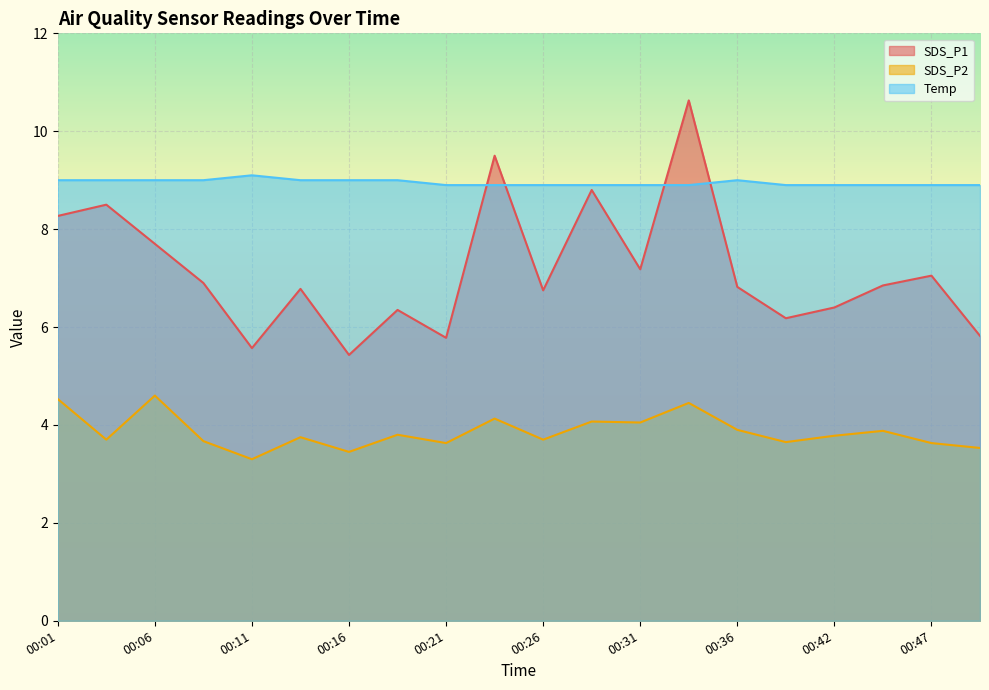

In SDS_P1, how many points are lower than both neighbors (excluding endpoints)?

6